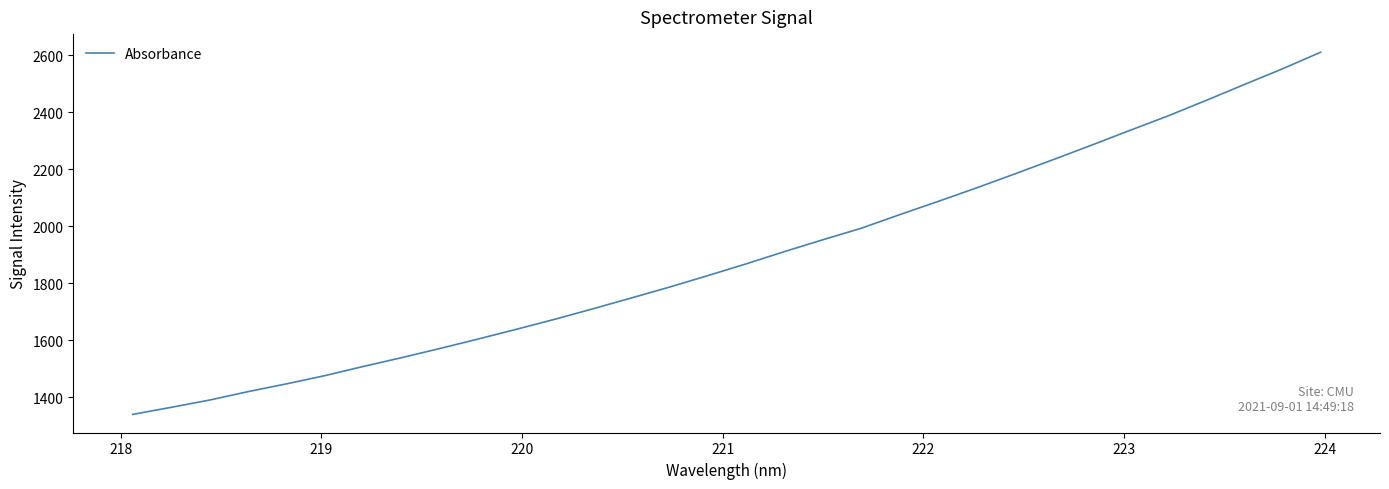

What is the difference between the maximum and minimum values?

1270.1